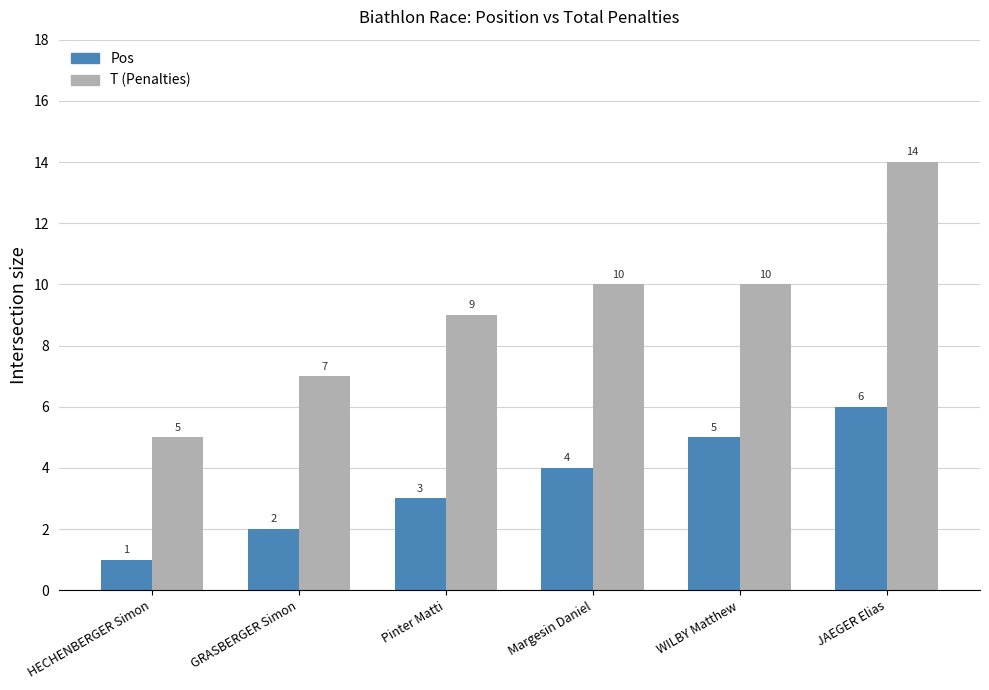

What is the spread (max minus min) of values at Margesin Daniel?

6